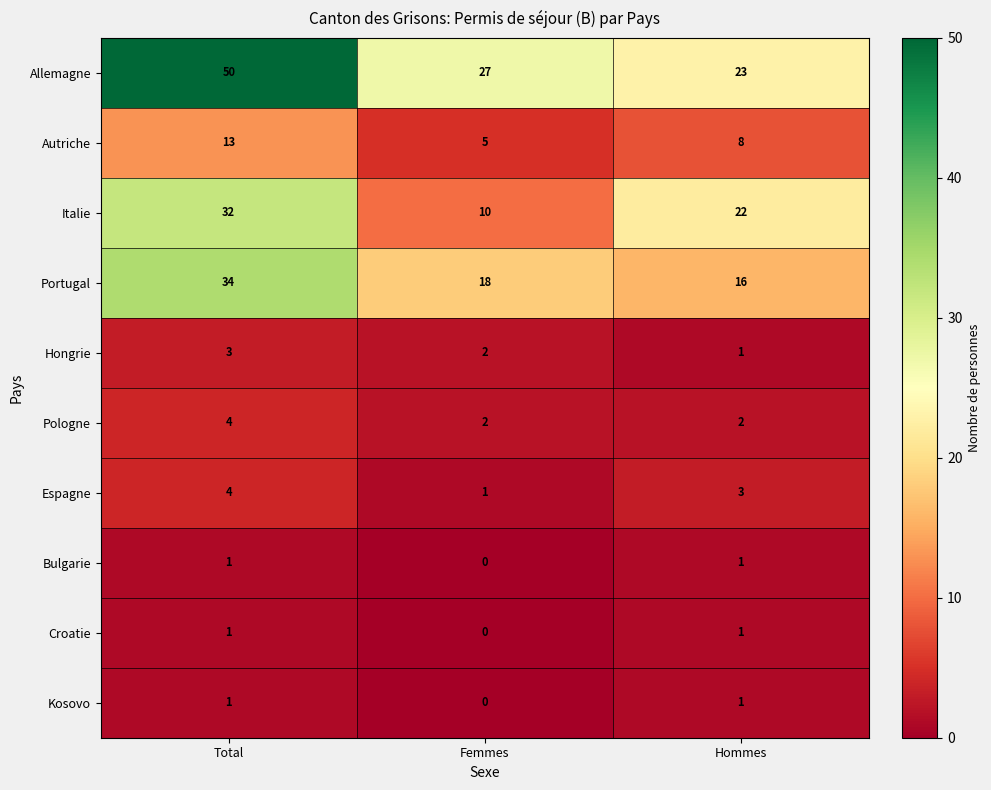

Rank the categories by Hongrie value from highest to lowest.

Total, Femmes, Hommes